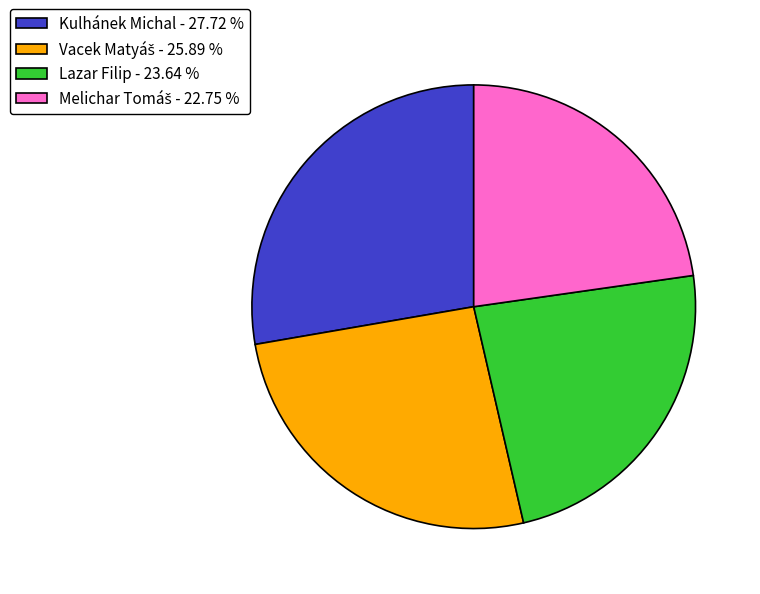

How many slices are in this pie chart?

4